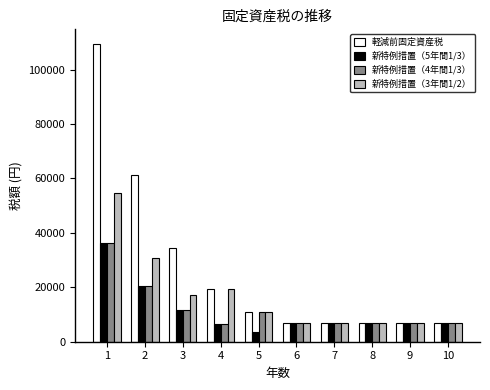

Which series changed the most between 1 and 3?

軽減前固定資産税